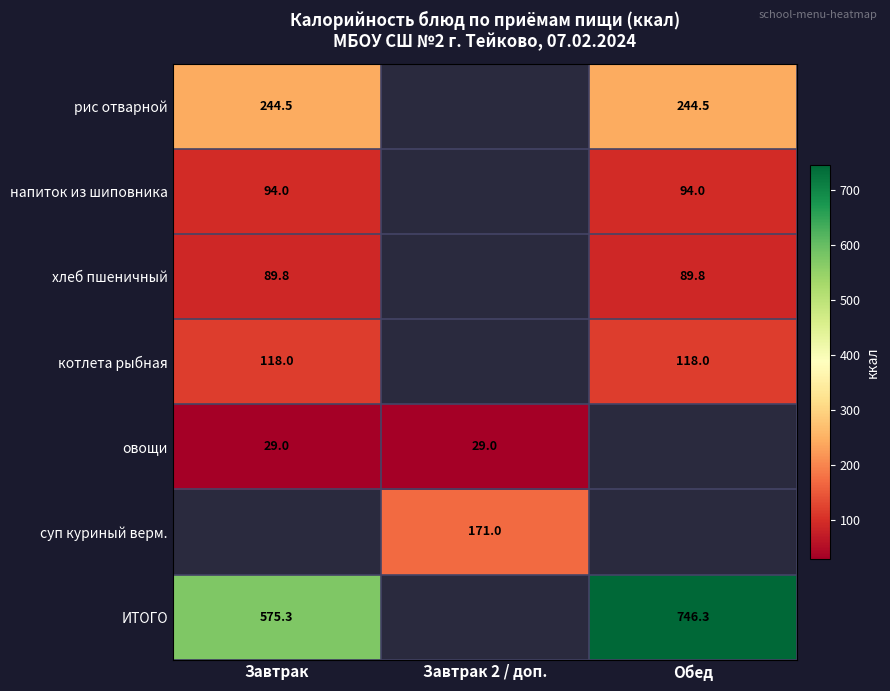

Is it true that напиток из шиповника equals 94.0 at Обед?

True